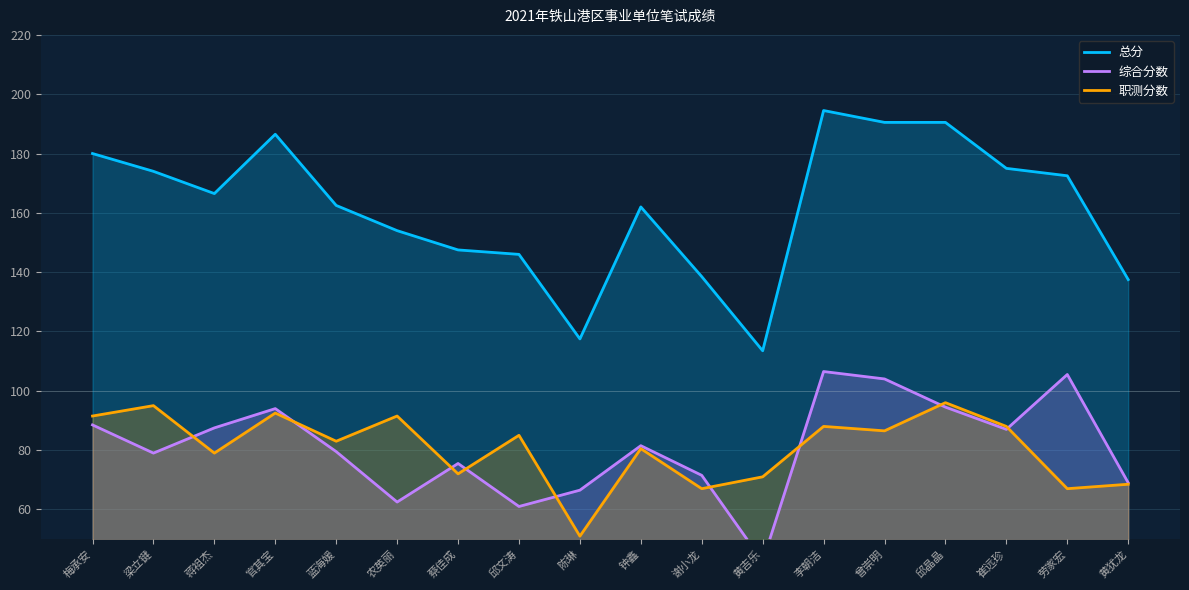

What is the label of the 18th point from the left?

黄犹龙